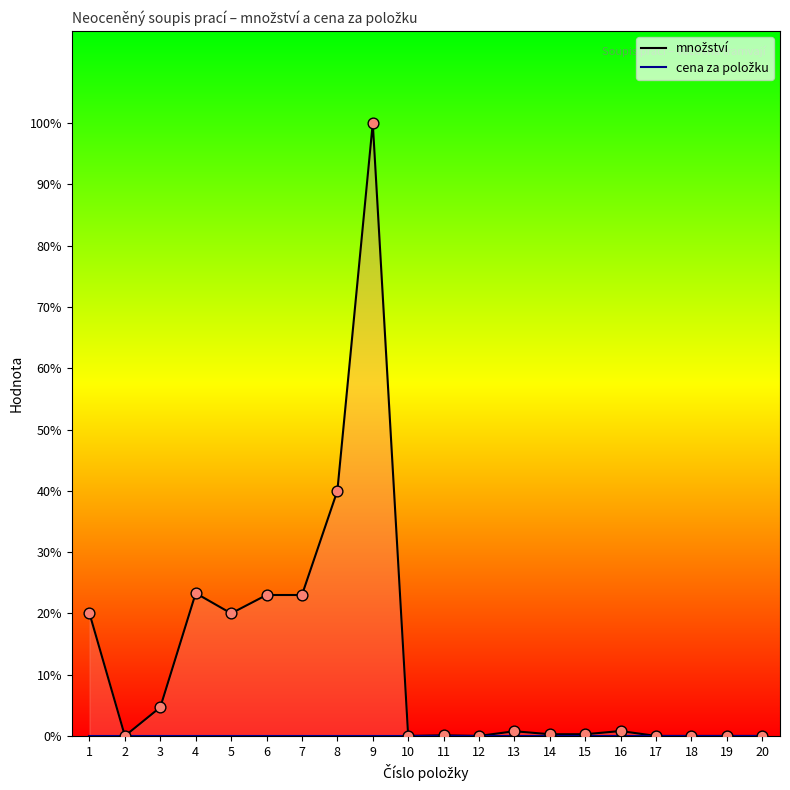

Which has a higher value, 11 or 7?

7